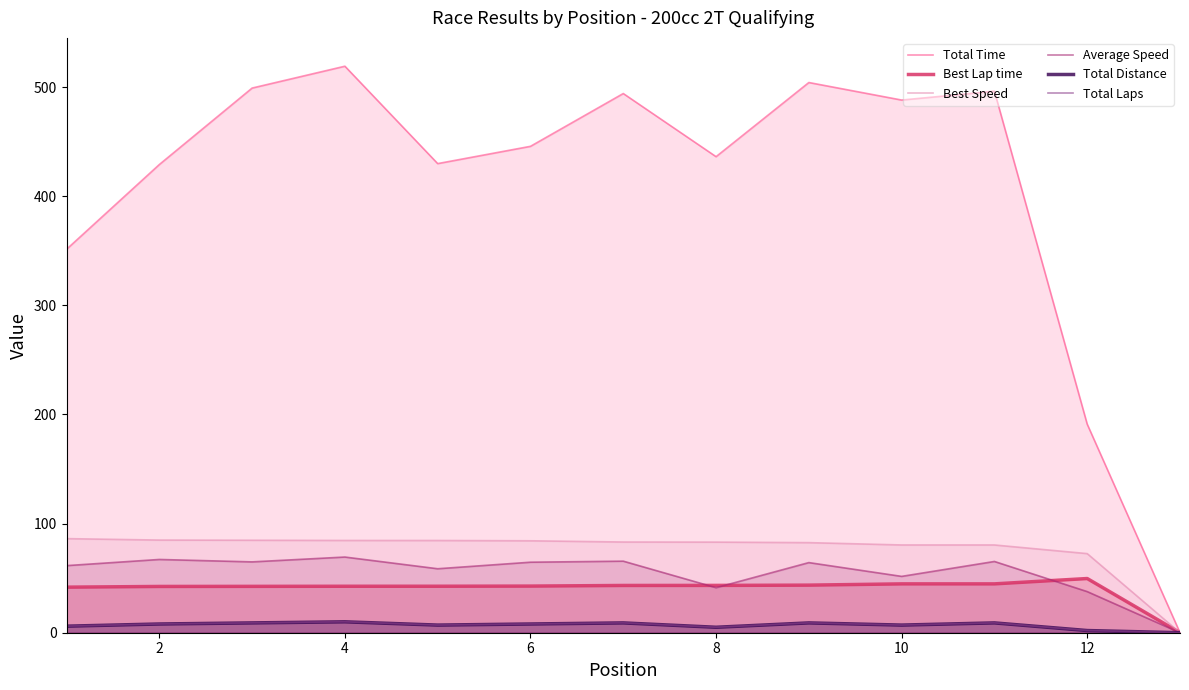

Reading left to right, what are all the values shown in this chart?

Total Time: 351.3	429.0	499.1	519.1	429.9	445.7	494.1	436.2	504.2	488.1	496.2	191.1	0.0
Best Lap time: 41.8	42.4	42.5	42.6	42.6	42.7	43.3	43.4	43.6	44.8	44.8	49.7	0.0
Best Speed: 86.2	84.9	84.7	84.5	84.5	84.2	83.1	83.0	82.6	80.4	80.4	72.5	0.0
Average Speed: 61.5	67.1	64.9	69.4	58.6	64.6	65.6	41.3	64.3	51.6	65.3	37.7	0.0
Total Distance: 6.0	8.0	9.0	10.0	7.0	8.0	9.0	5.0	9.0	7.0	9.0	2.0	0.0
Total Laps: 6.0	8.0	9.0	10.0	7.0	8.0	9.0	5.0	9.0	7.0	9.0	2.0	0.0